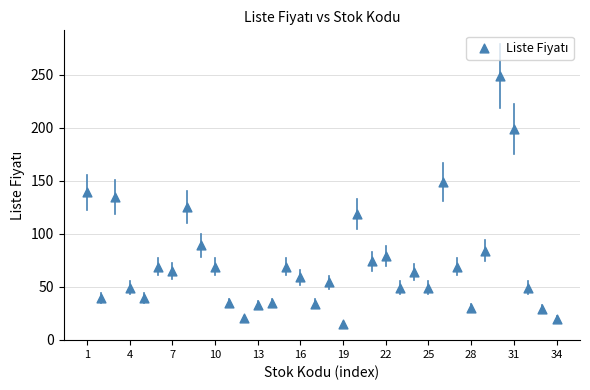

What is the range of X values (max minus min)?

33.0